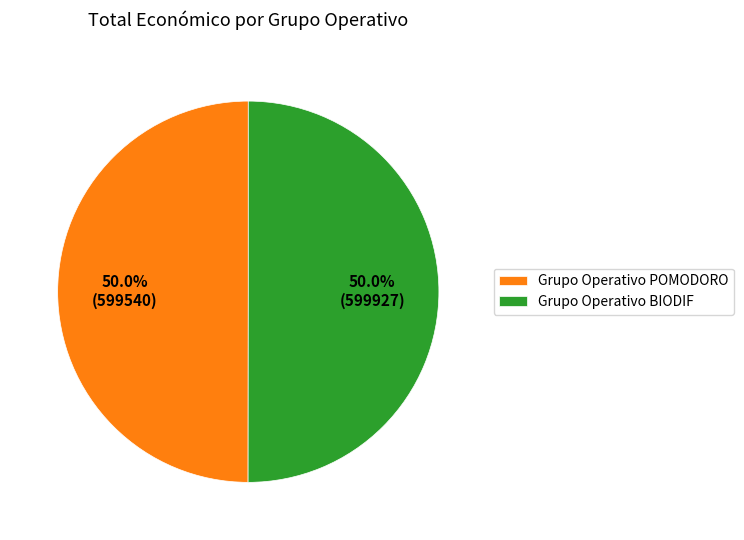

To the nearest percent, what percentage of the pie is Grupo Operativo POMODORO?

50%